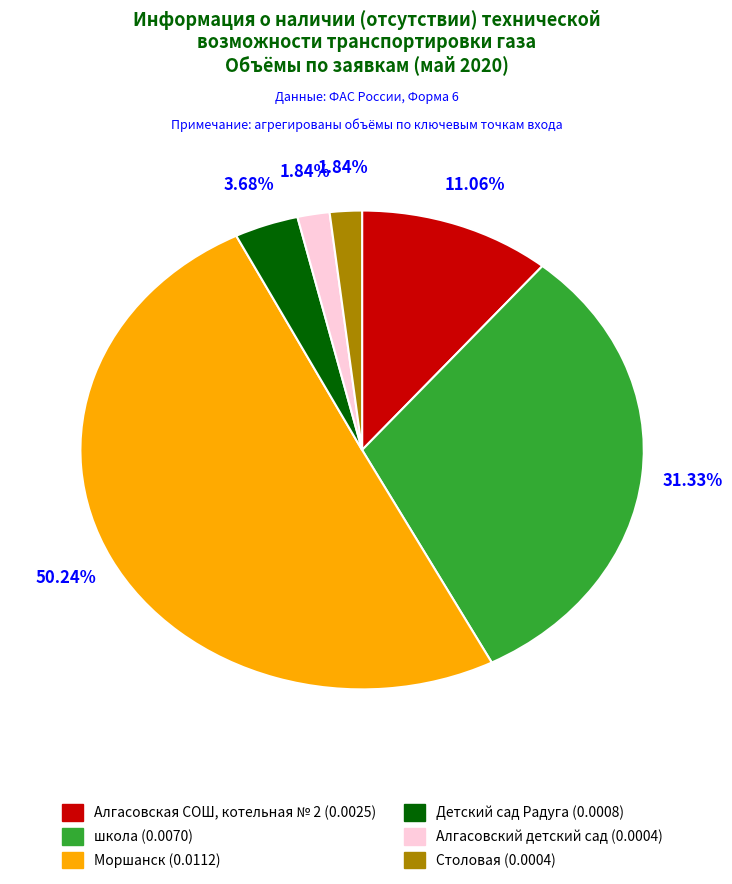

To the nearest percent, what portion does школа represent?

31%